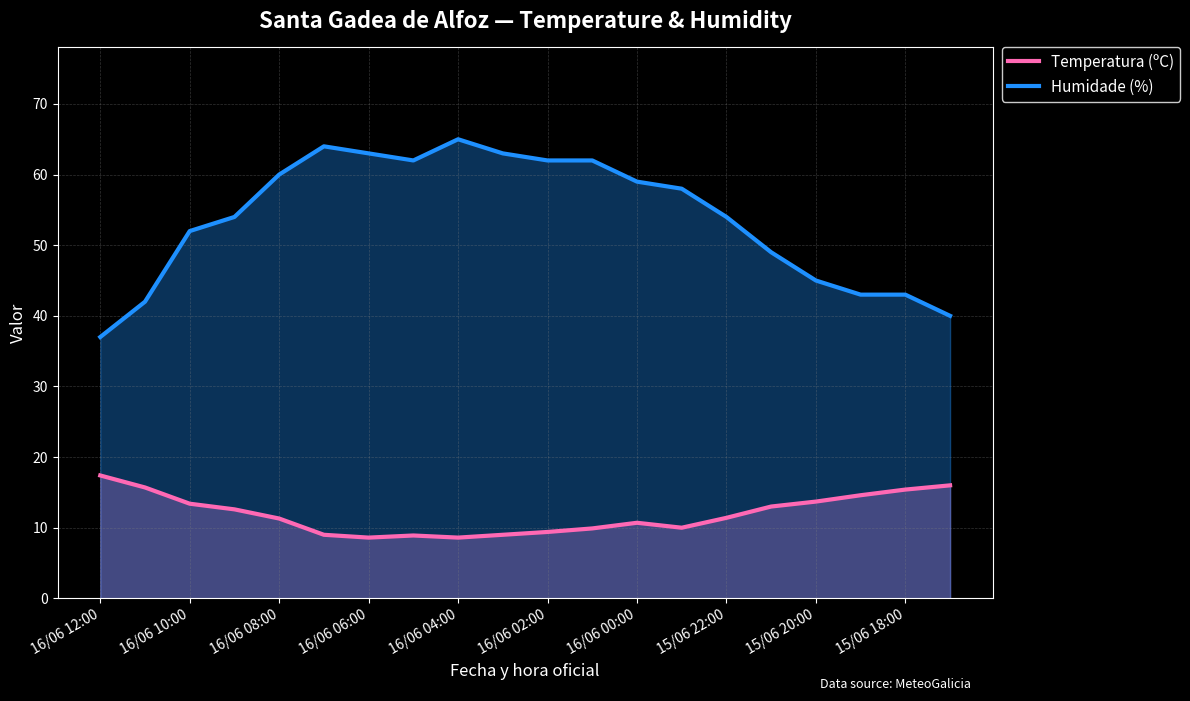

What is the maximum value shown in the chart?

65.0